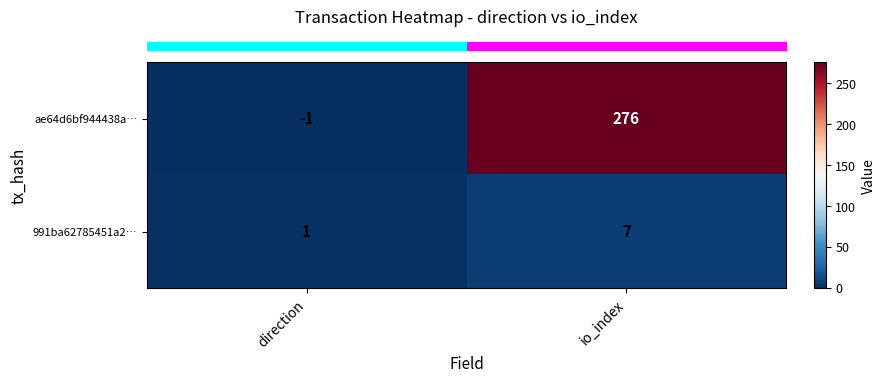

Reading left to right, list all the values displayed in this chart.

ae64d6bf944438a…: direction=-1	io_index=276
991ba62785451a2…: direction=1	io_index=7